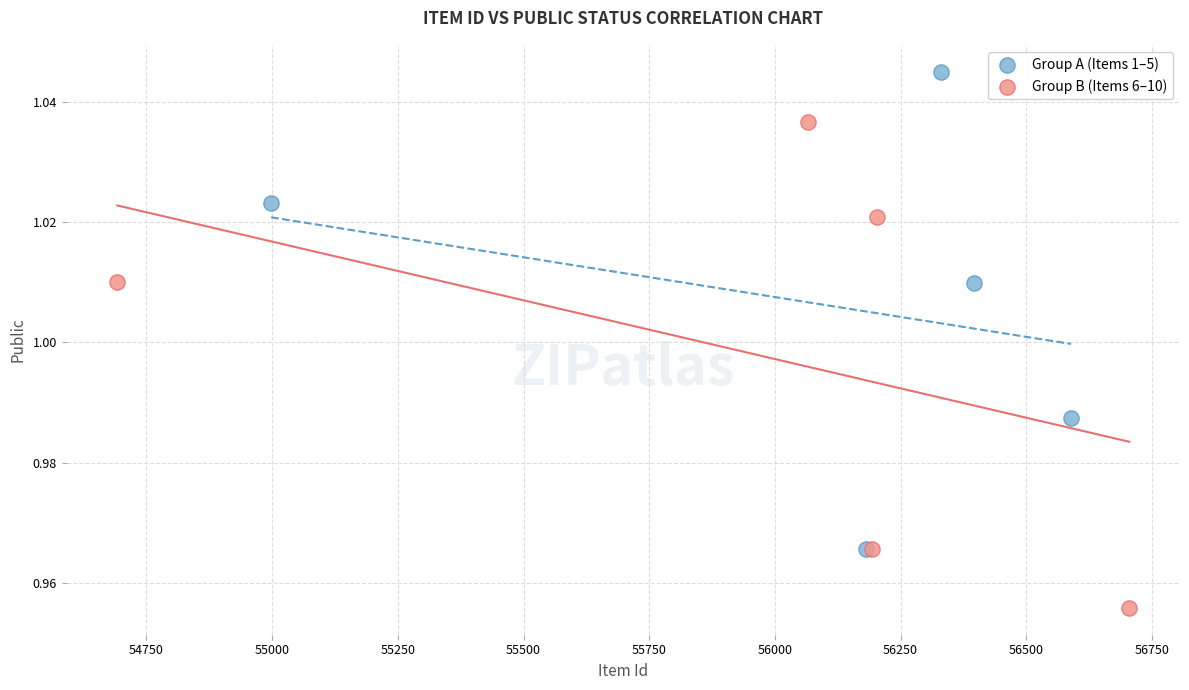

Which series contains the lowest Y value?

Group B (Items 6–10)